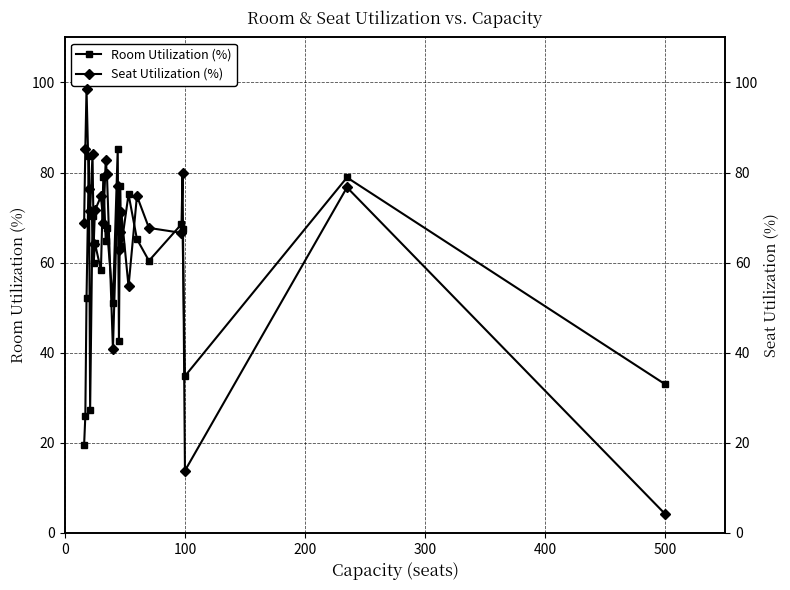

What is the value of the Room Utilization (%) point at the 22nd from the left?

67.4